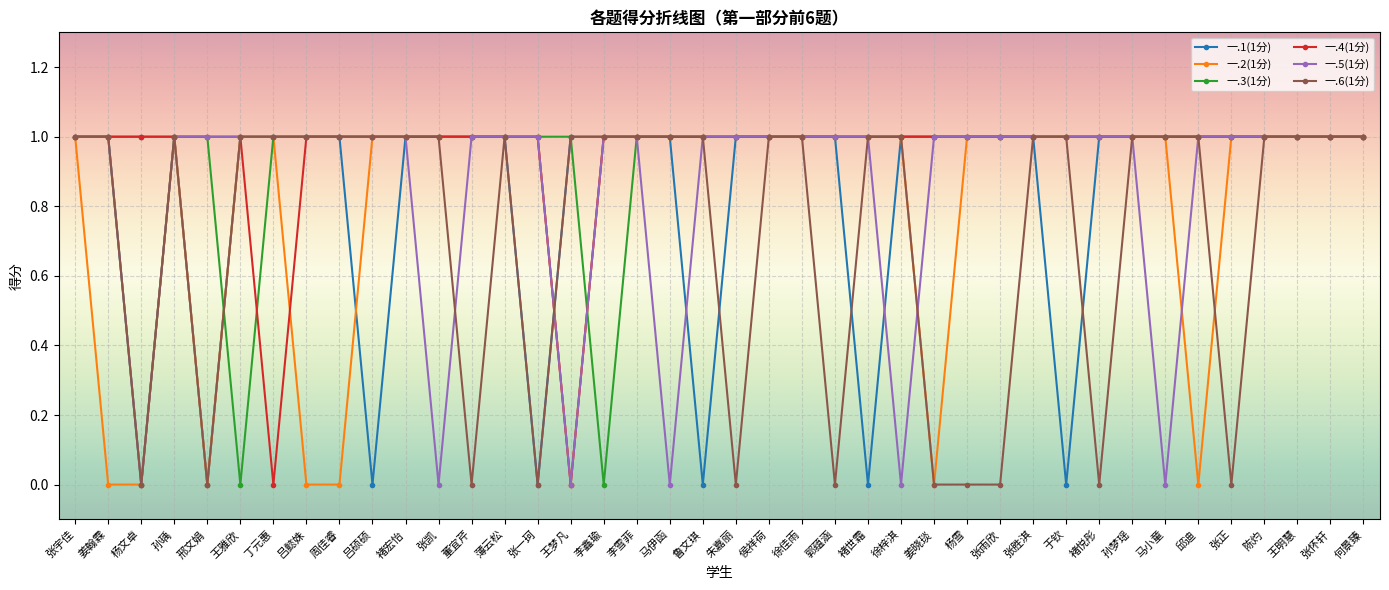

What is the average value of the 一.1(1分) series?

1